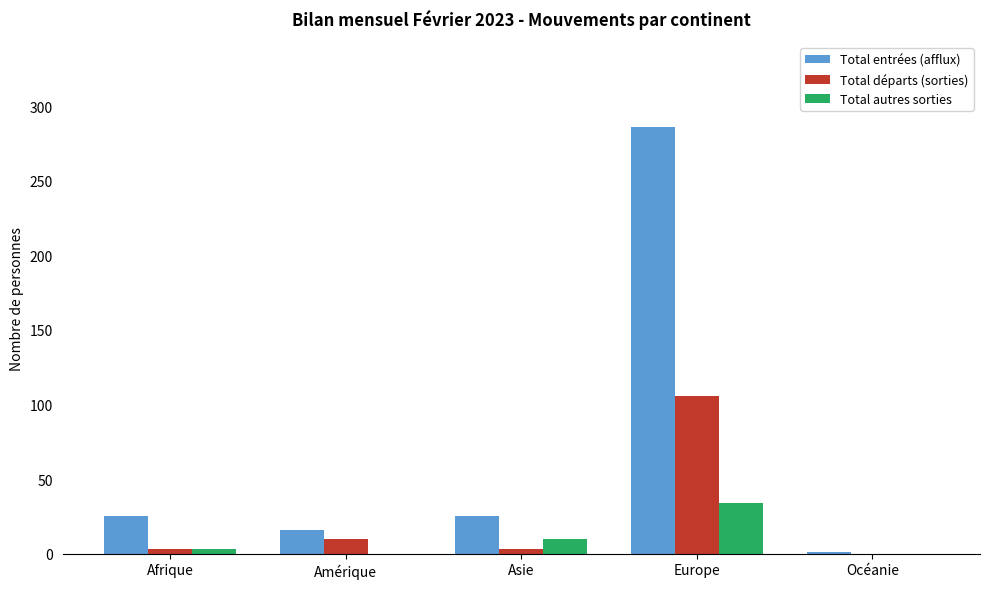

Reading left to right, transcribe all the data shown in this chart.

Total entrées (afflux): Afrique=25	Amérique=16	Asie=25	Europe=286	Océanie=1
Total départs (sorties): Afrique=3	Amérique=10	Asie=3	Europe=106	Océanie=0
Total autres sorties: Afrique=3	Amérique=0	Asie=10	Europe=34	Océanie=0